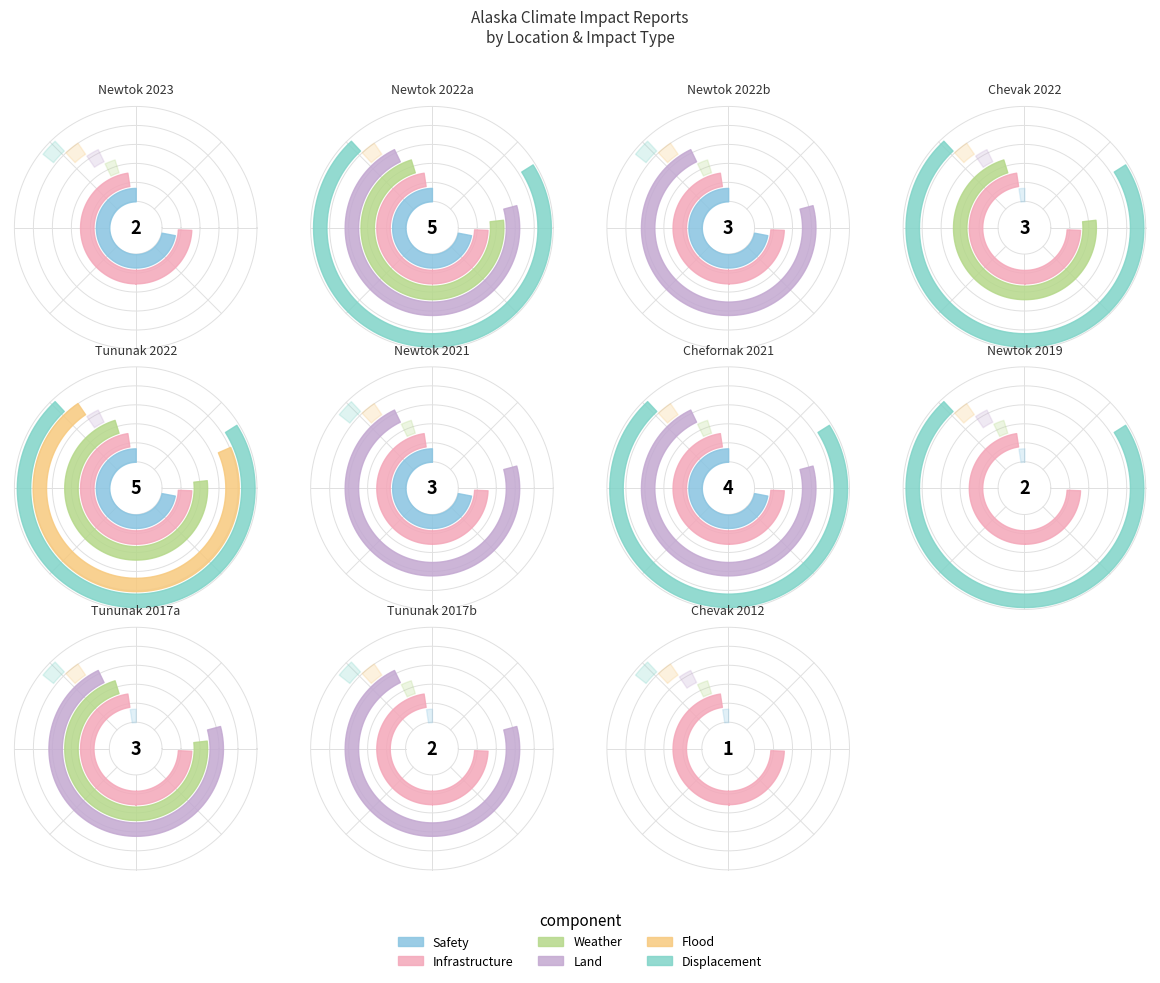

Count the number of slices in the pie.

11